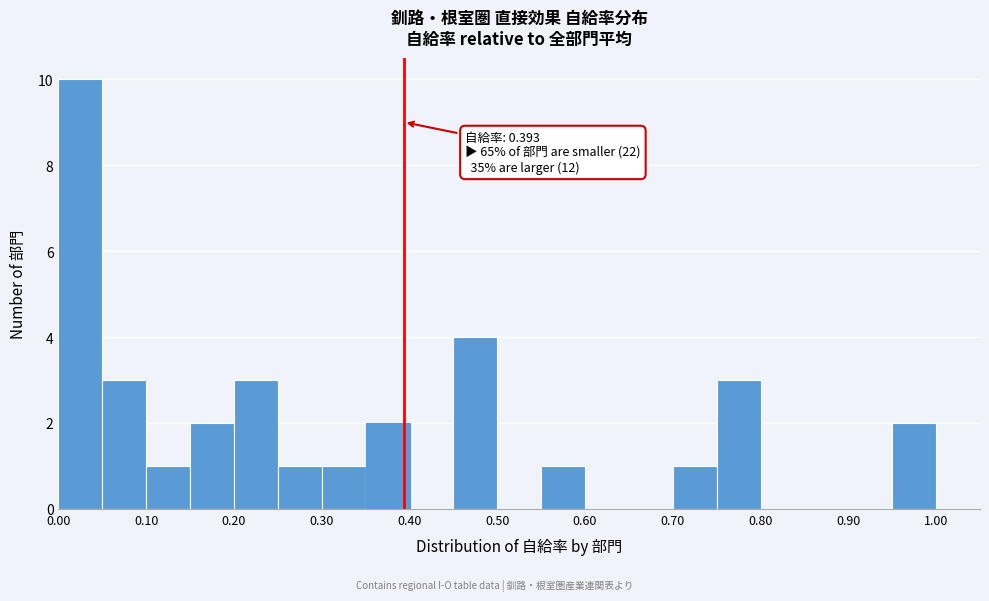

Over which range of the x-axis is the bar tallest?

0.00 to 0.05